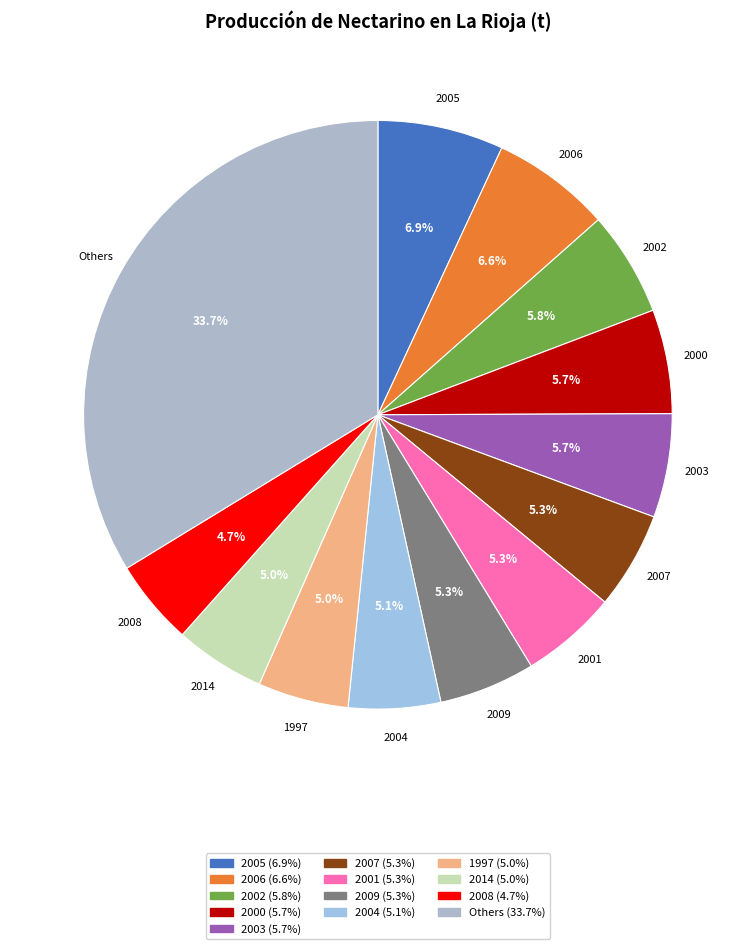

Count the number of slices in the pie.

13